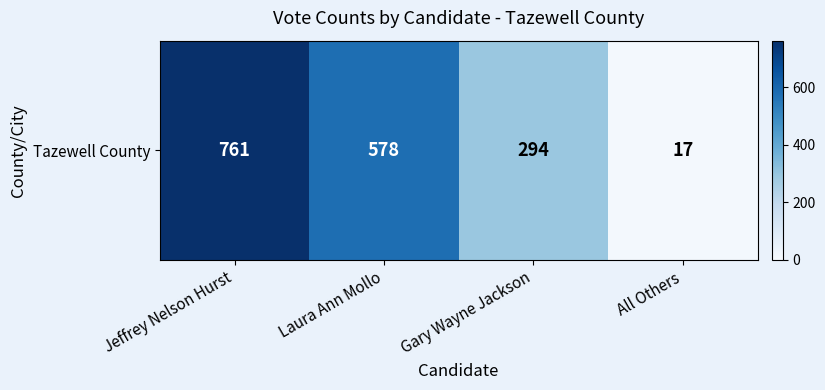

Reading left to right, transcribe all the data shown in this chart.

Jeffrey Nelson Hurst=761	Laura Ann Mollo=578	Gary Wayne Jackson=294	All Others=17